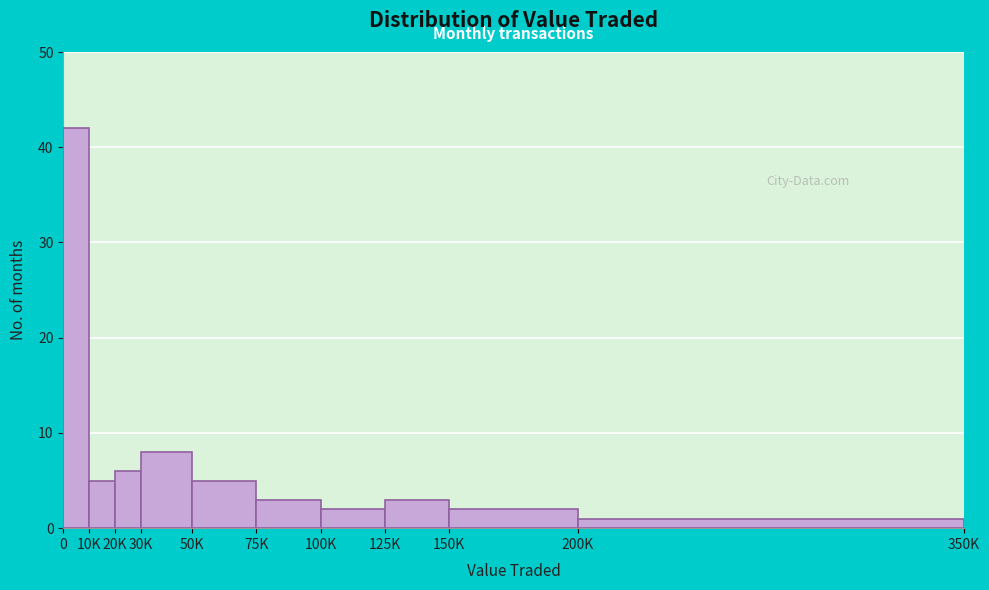

Reading left to right, transcribe all the data shown in this chart.

42	5	6	8	5	3	2	3	2	1